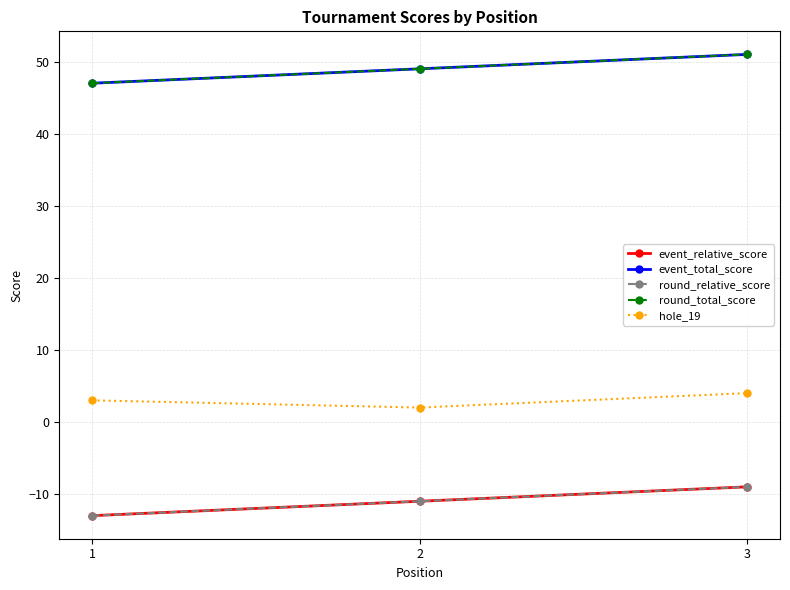

What is the average value of the hole_19 series?

3